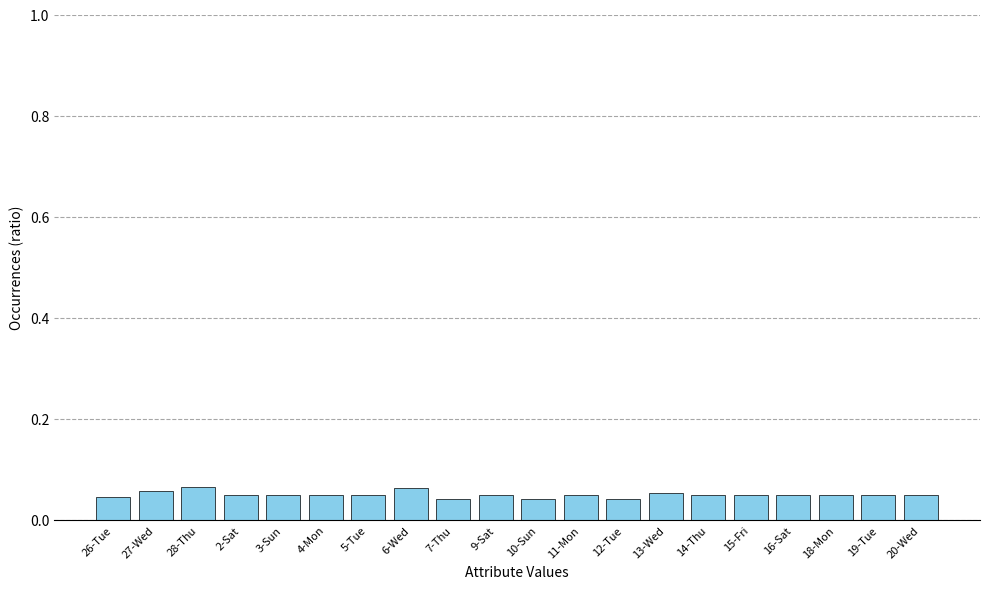

Count the values in the range 0 to 1.

20